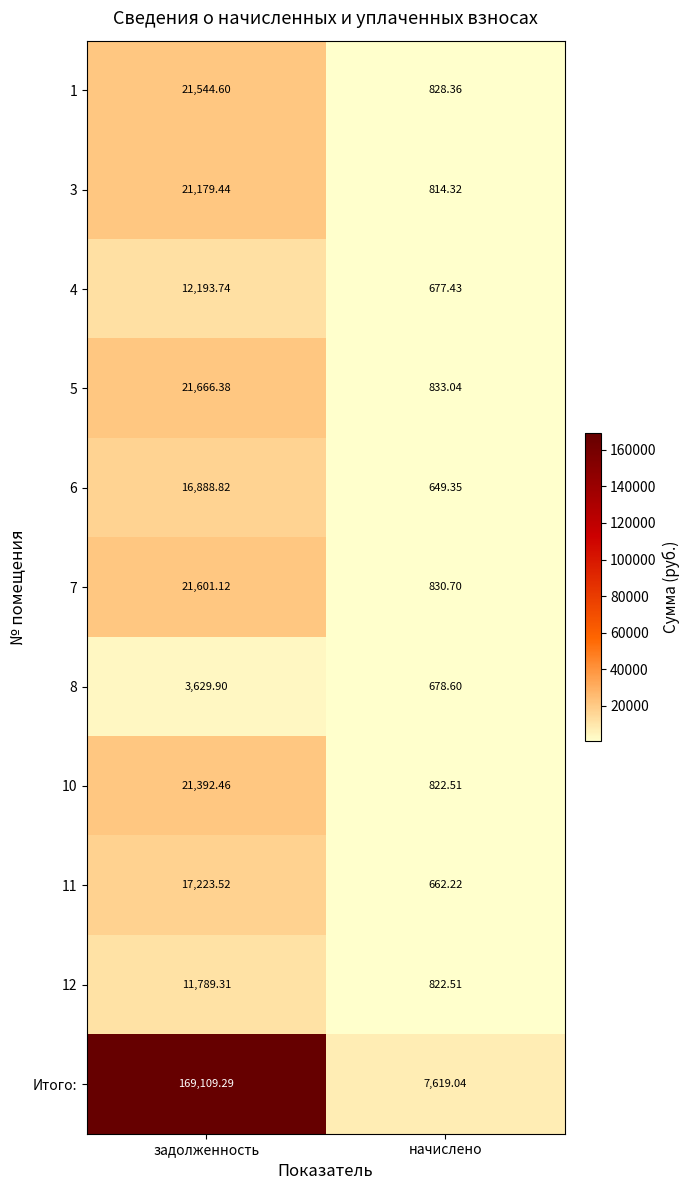

At which label is Итого: closest to 88364?

начислено